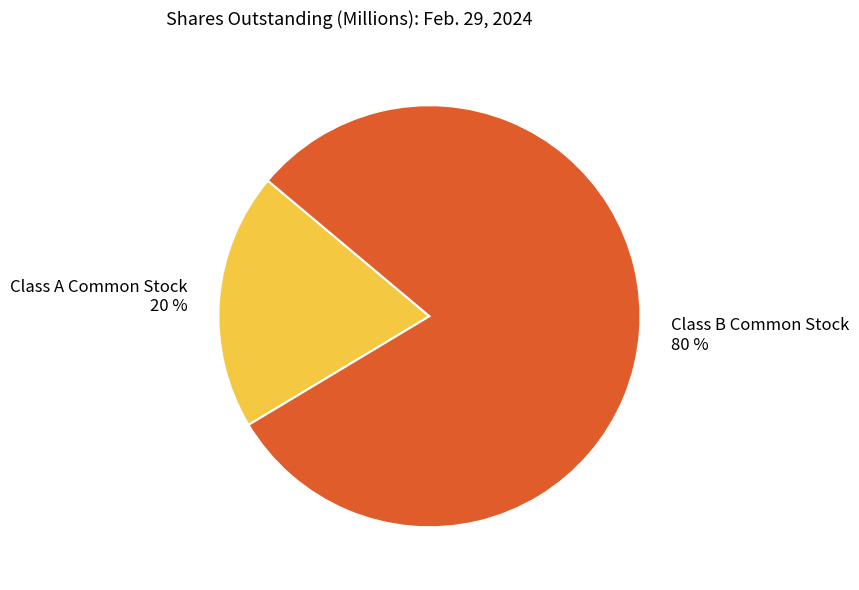

Is it true that Class B Common Stock is 86% of the pie?

False